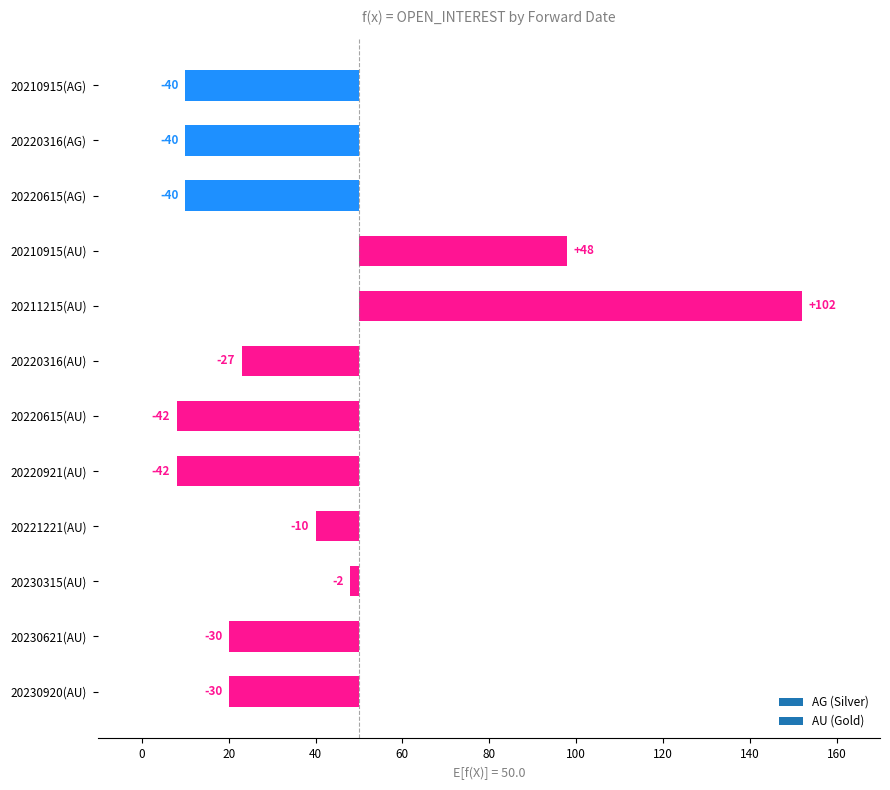

At which category does the chart reach its peak across all series?

20211215(AU)